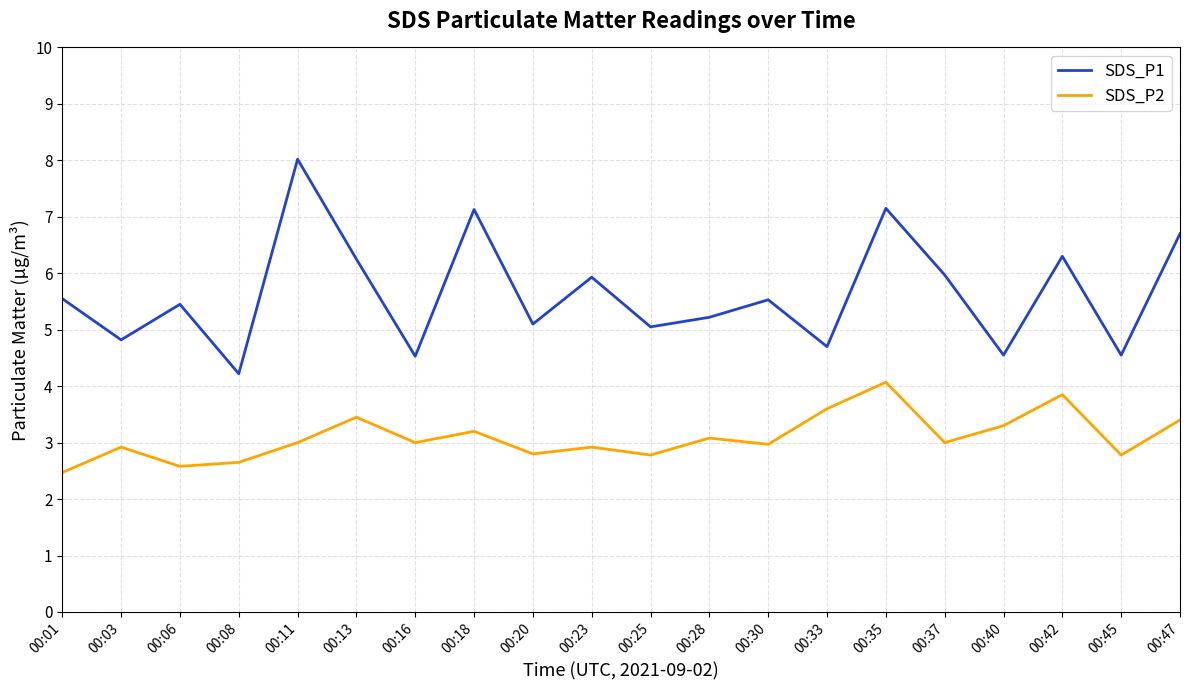

True or false: SDS_P2 has more than 0 interior local peaks.

True